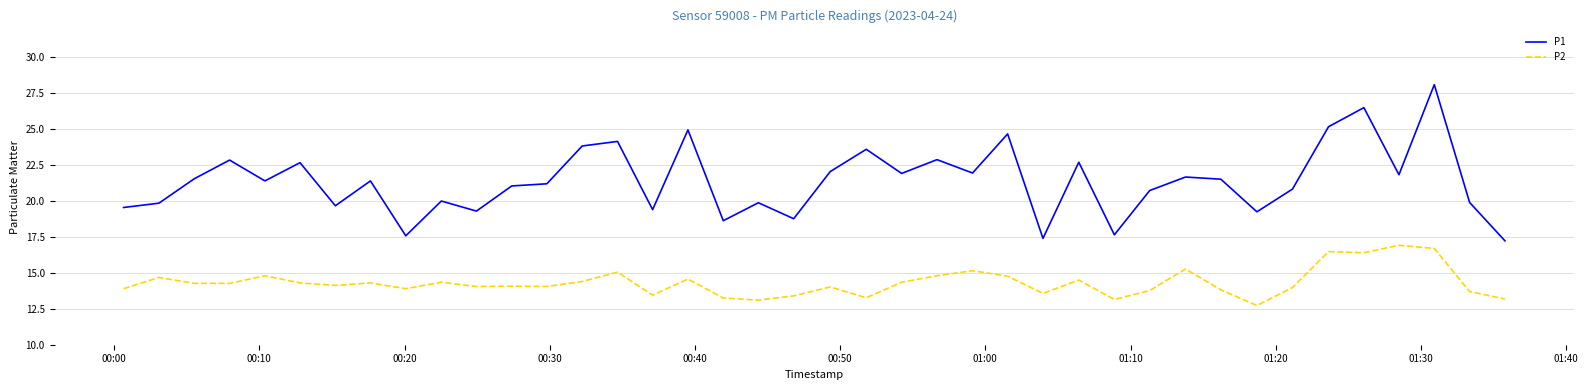

What are all the series names shown in the legend?

P1, P2